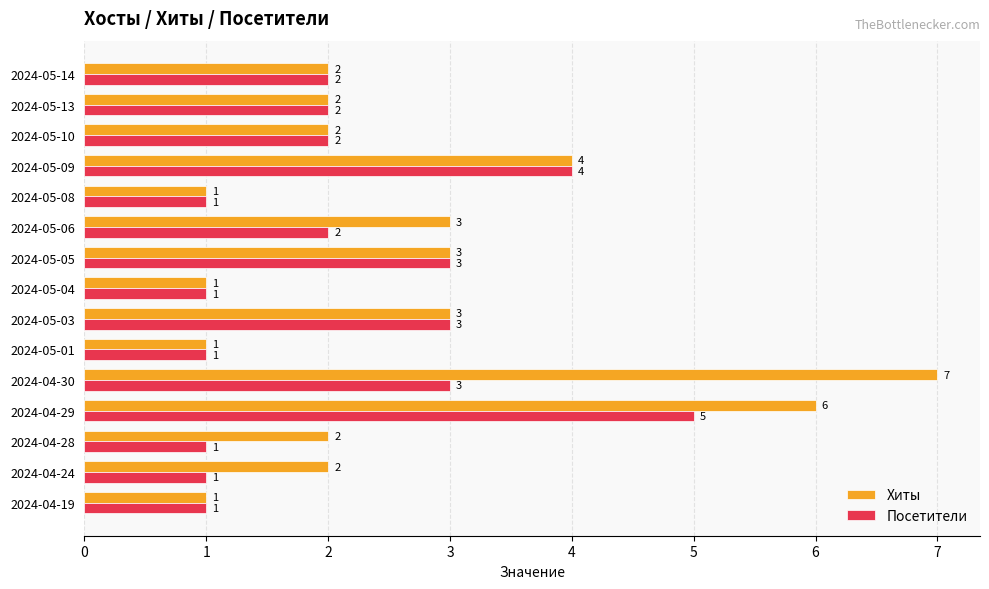

List the series in order of their peak value, lowest first.

Посетители, Хиты